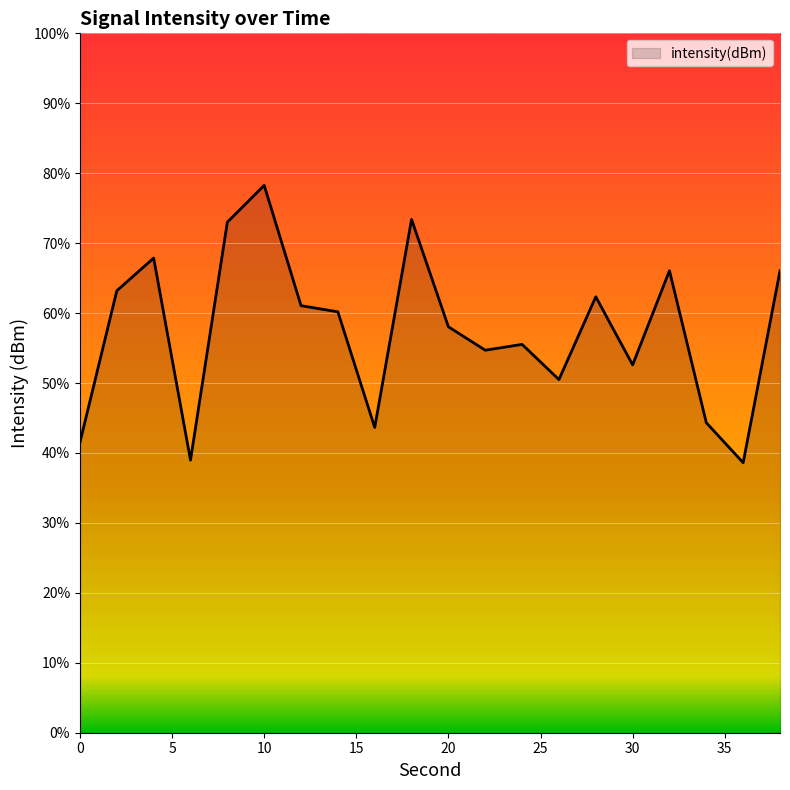

Rank the categories by value from lowest to highest.

36, 6, 0, 16, 34, 26, 30, 22, 24, 20, 14, 12, 28, 2, 38, 32, 4, 8, 18, 10